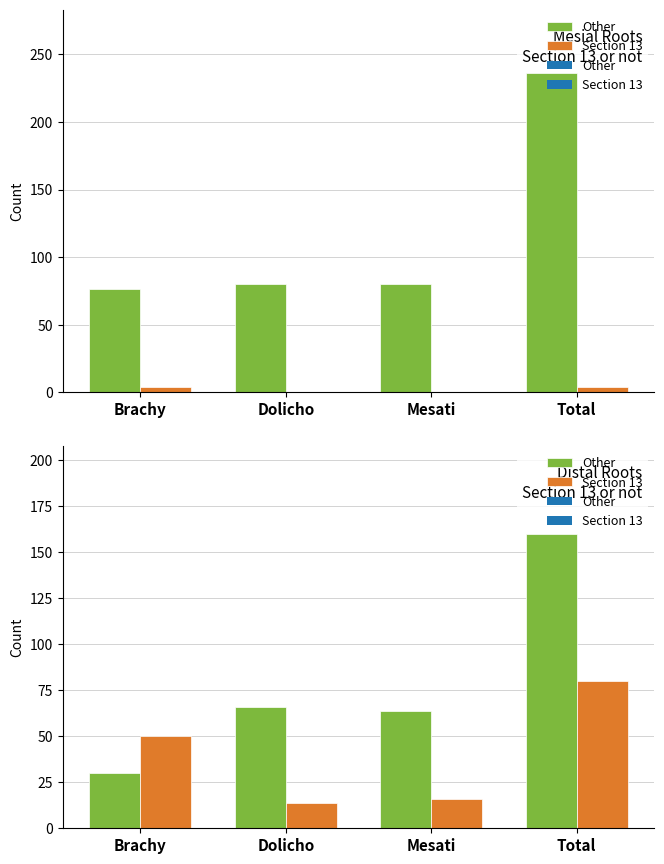

How many Section 13 values are between 0 and 4?

4